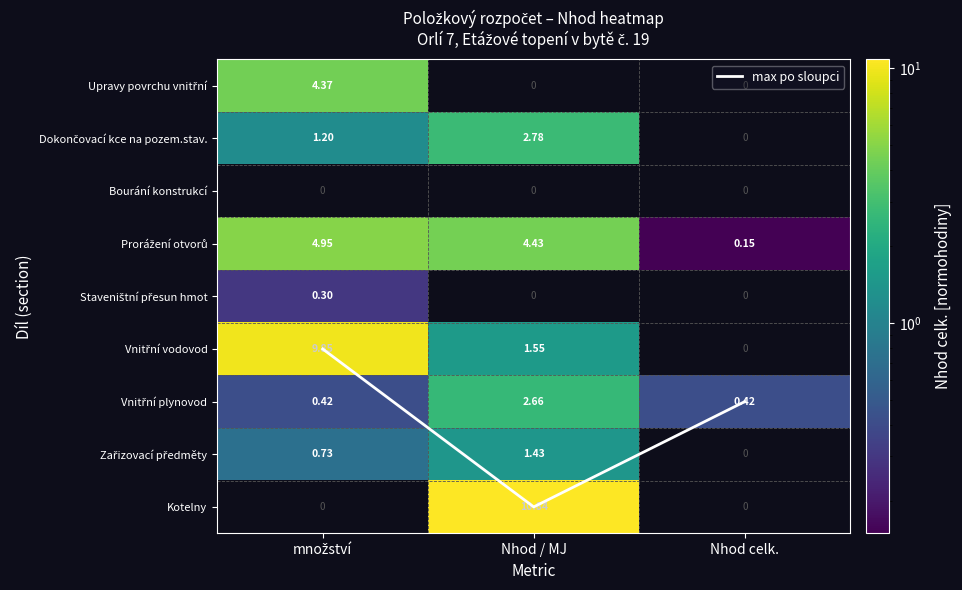

True or false: max po sloupci has a value of 8.0 at Nhod / MJ.

True